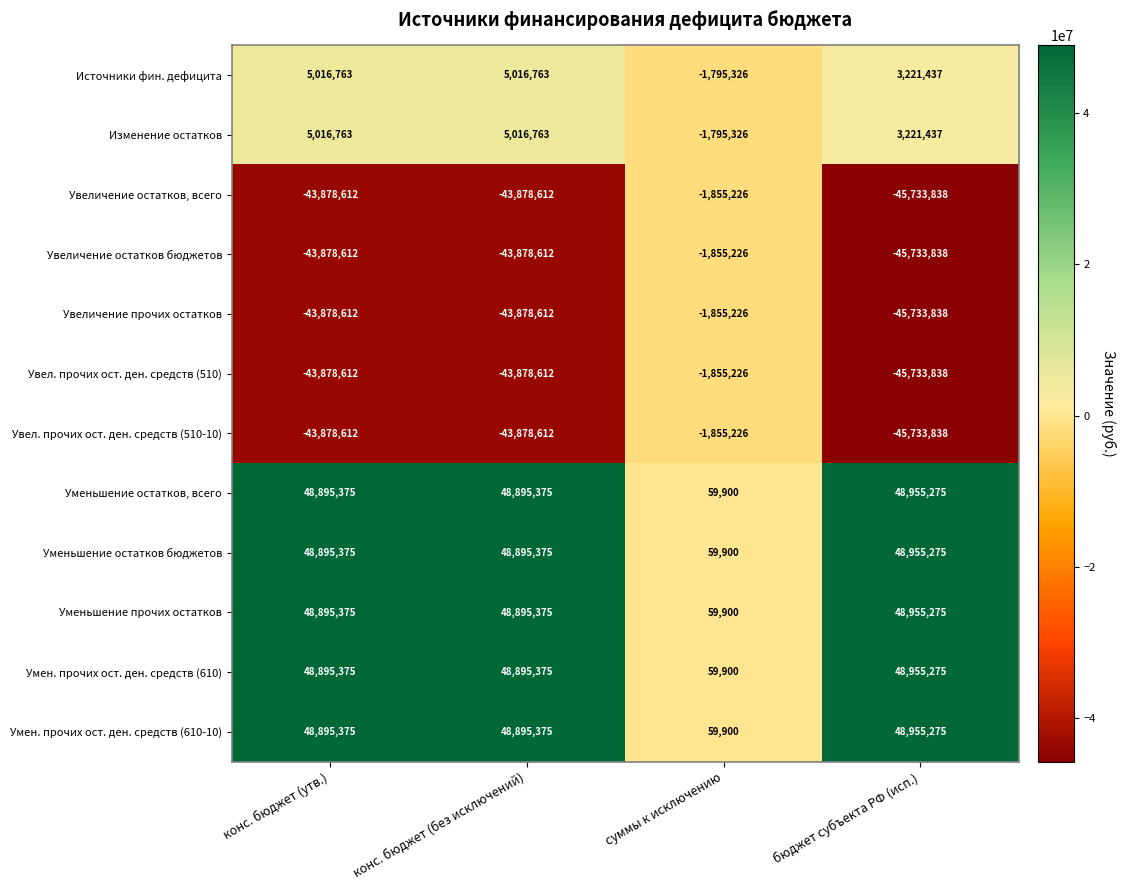

What is the difference between the Увел. прочих ост. ден. средств (510-10) values at конс. бюджет (без исключений) and бюджет субъекта РФ (исп.)?

1855226